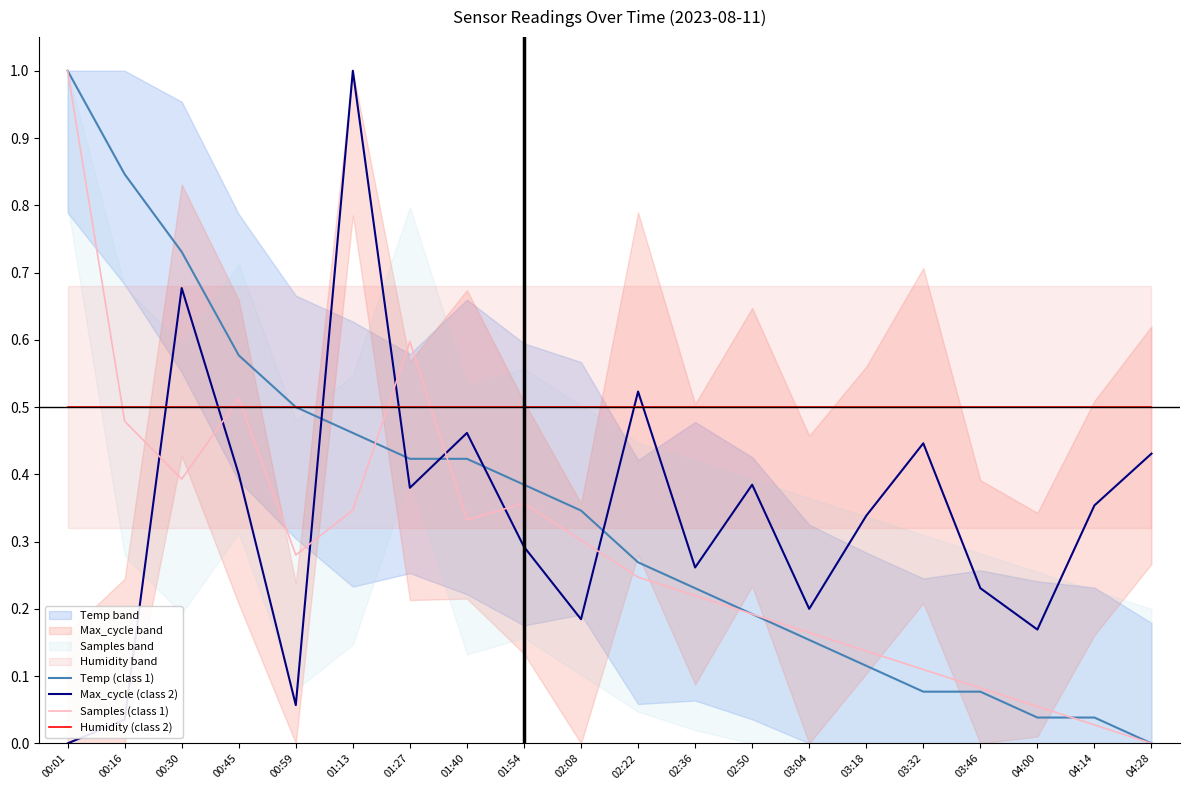

Where is Max_cycle (class 2) nearest to the value 0?

00:01